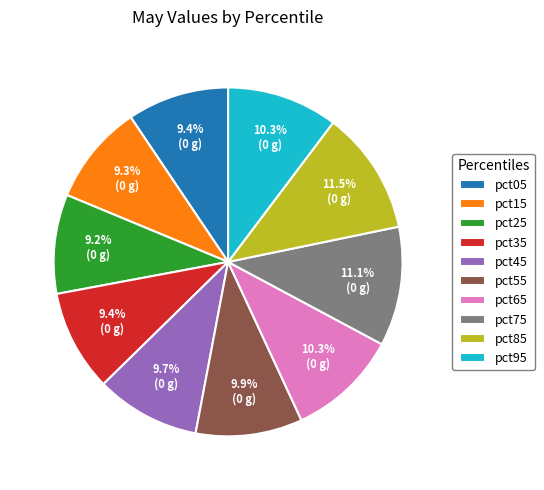

To the nearest percent, what is the average slice percentage?

10%